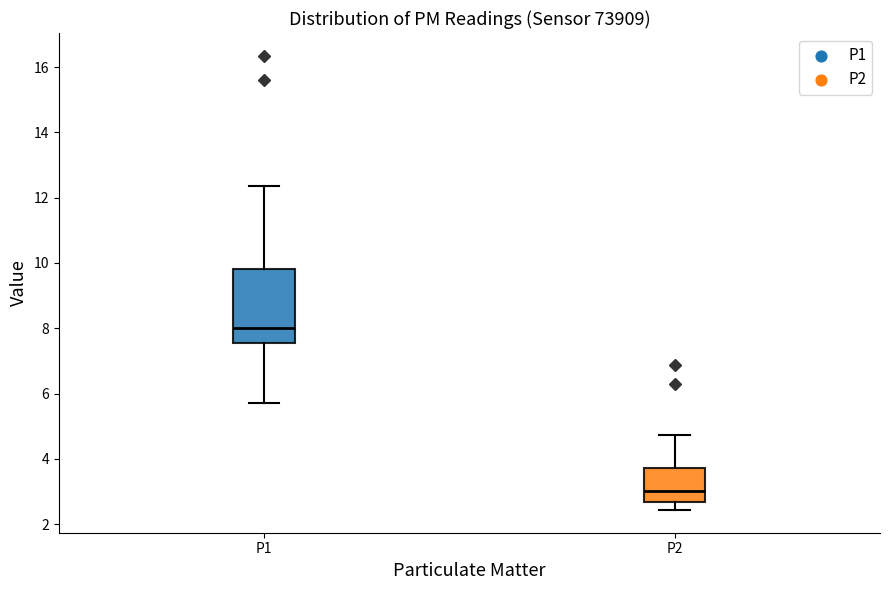

Which box has the highest median line?

P1